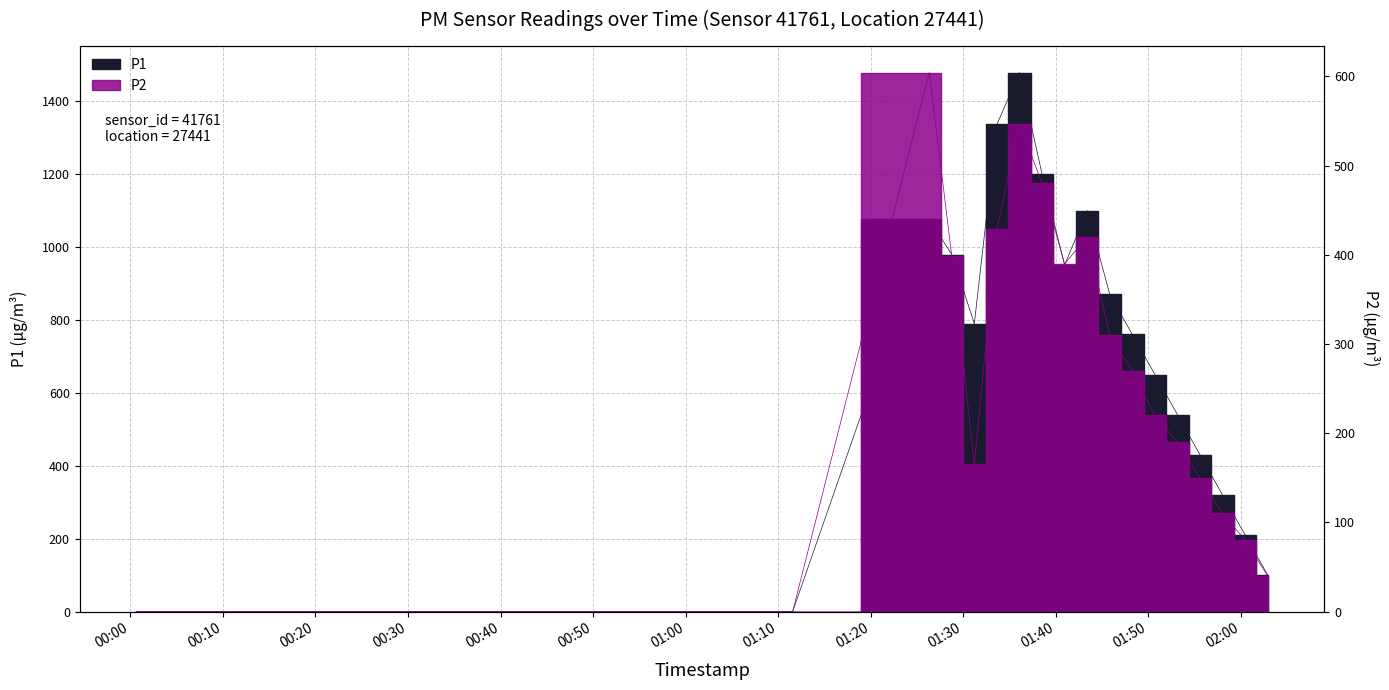

What is the maximum value shown in the chart?

1478.3